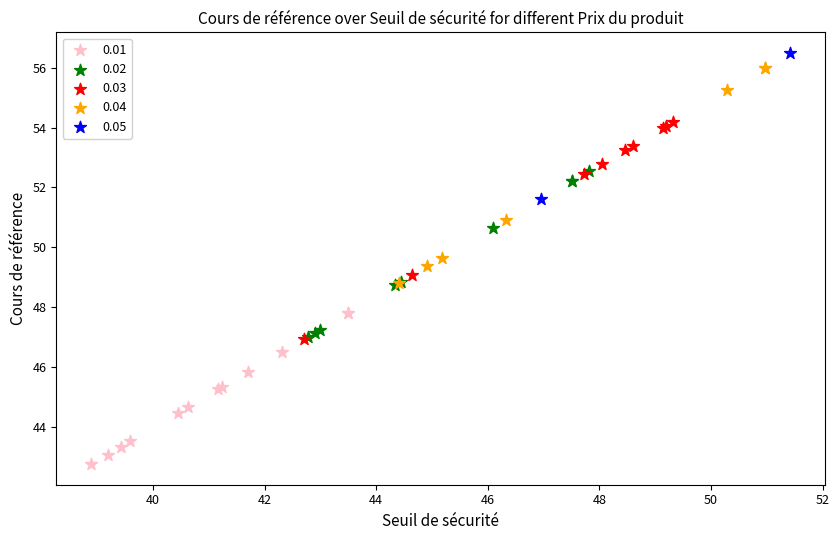

What are all the series names shown in the legend?

0.01, 0.02, 0.03, 0.04, 0.05